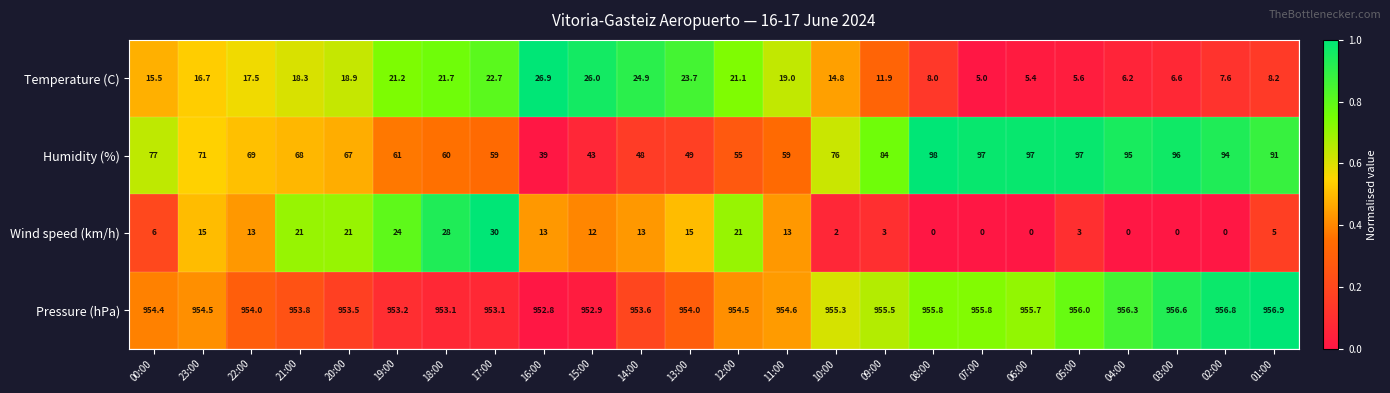

How many data points does each series have?

24